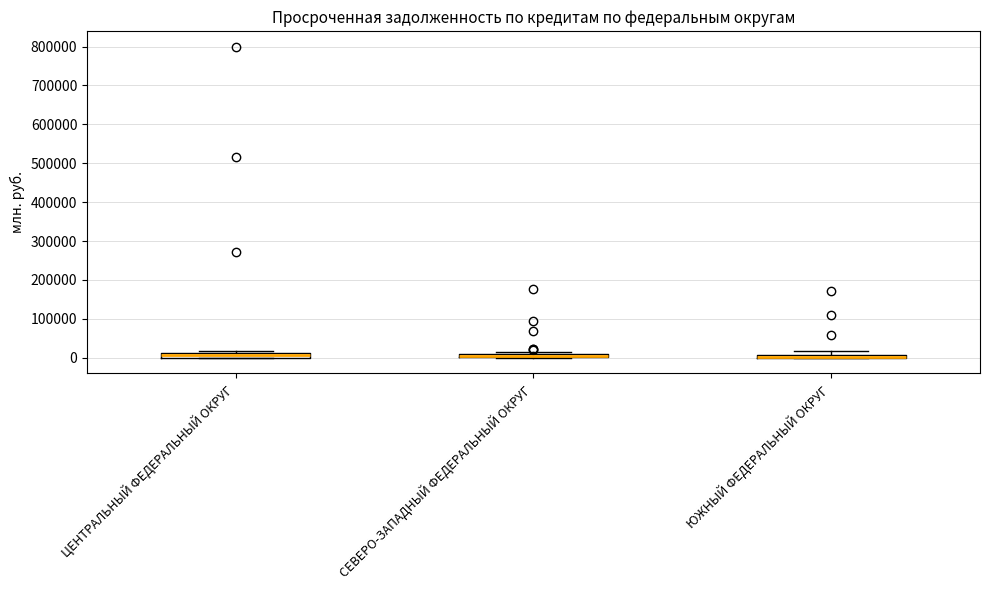

Where is the upper edge of the box for ЮЖНЫЙ ФЕДЕРАЛЬНЫЙ ОКРУГ on the y-axis? The values are not printed on the chart, so give them approximately, as read against the axis.

10000